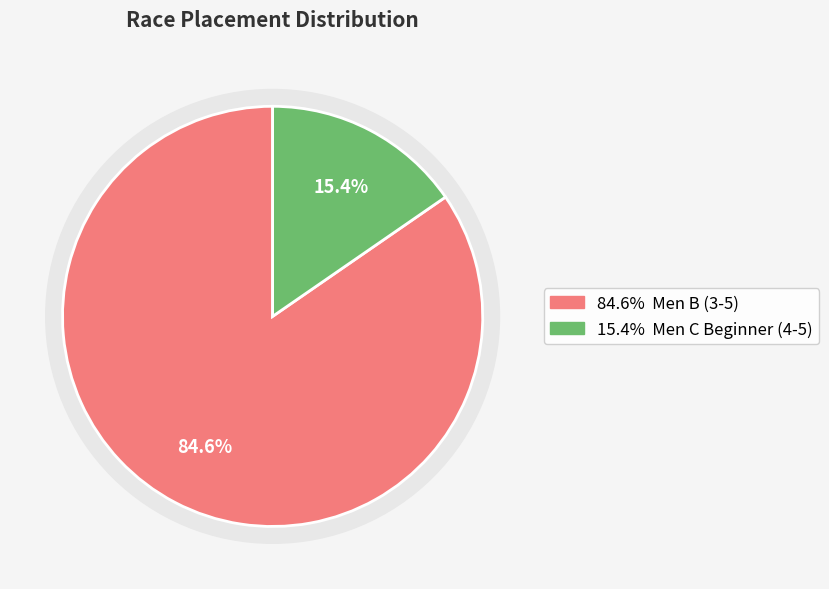

How many slices are in this pie chart?

2